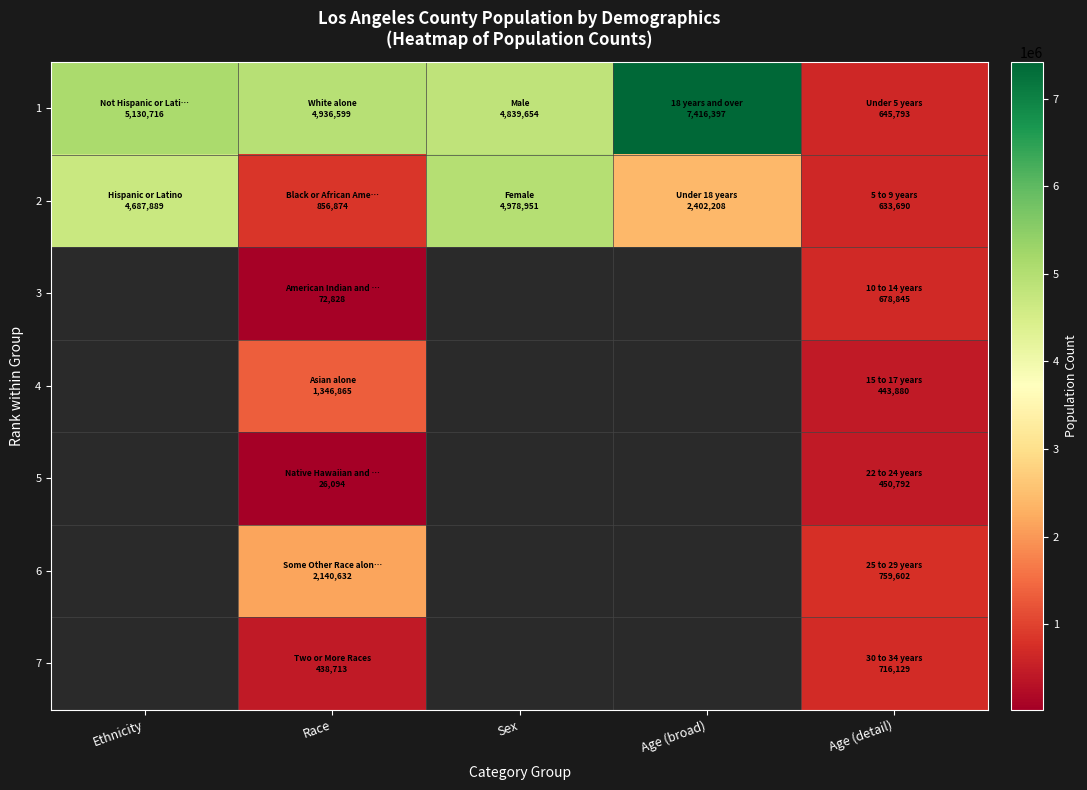

Which series has the widest spread of values?

1